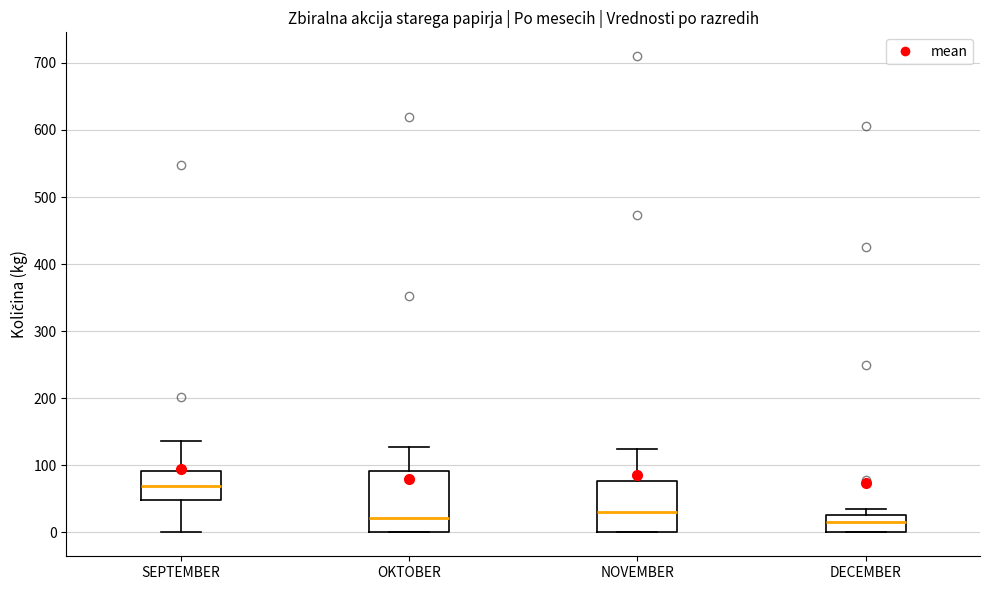

Reading left to right, read every box against the y-axis: the position of its median line, the range the box covers, and the ends of its whiskers. The values are not printed on the chart, so give them approximately, as read against the axis.

SEPTEMBER: median 70, box 50 to 90, whiskers 0 to 140
OKTOBER: median 20, box 0 to 90, whiskers 0 to 130
NOVEMBER: median 30, box 0 to 80, whiskers 0 to 130
DECEMBER: median 20, box 0 to 30, whiskers 0 to 40